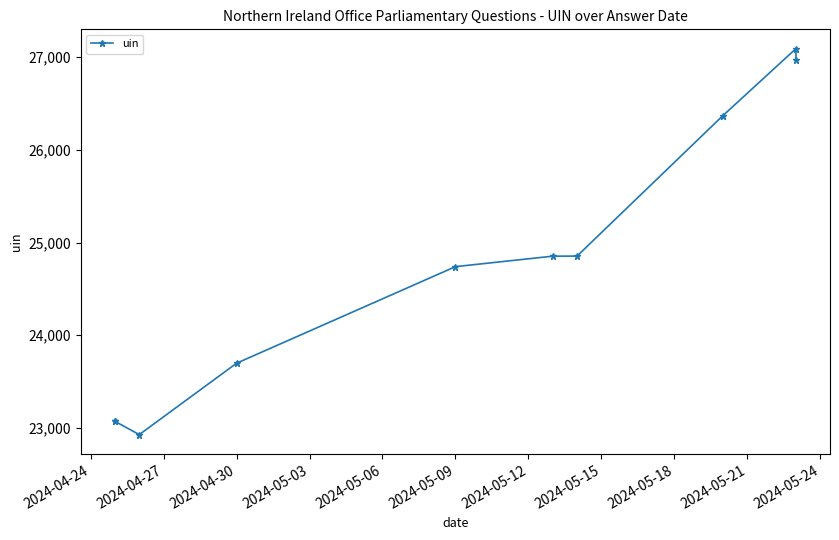

What is the label of the 5th point from the right?

2024-05-09